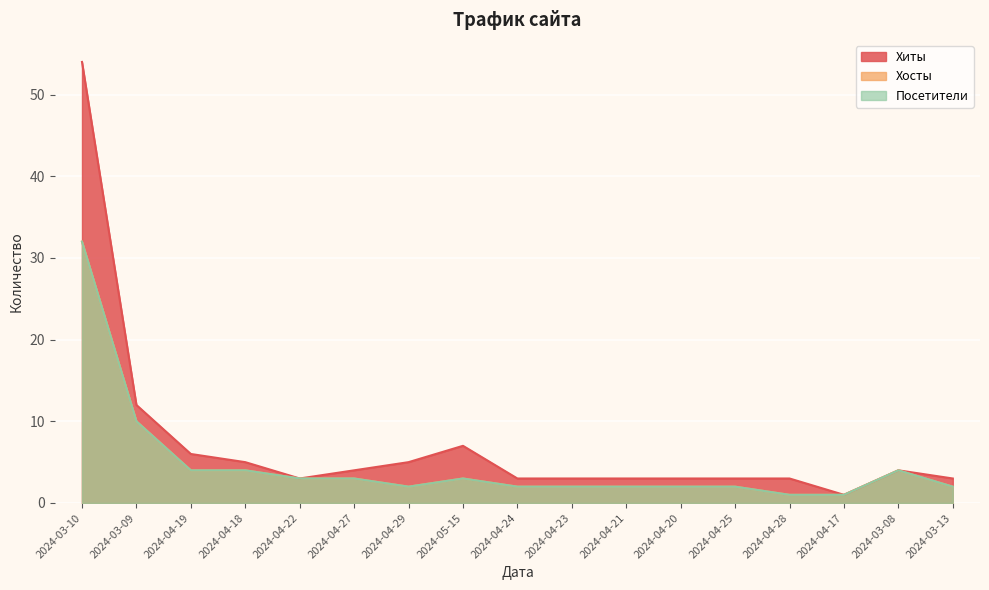

In Посетители, how many points are lower than both neighbors (excluding endpoints)?

1